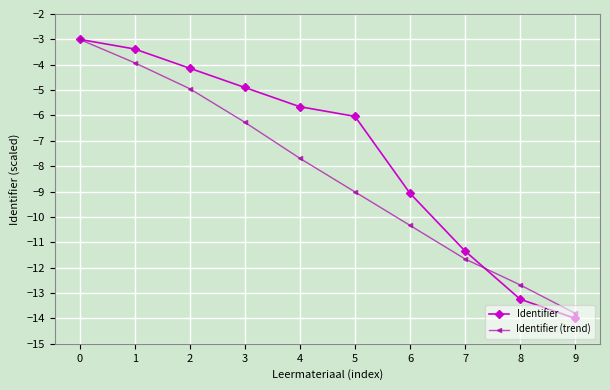

Rank the series at 4 from lowest to highest value.

Identifier (trend), Identifier